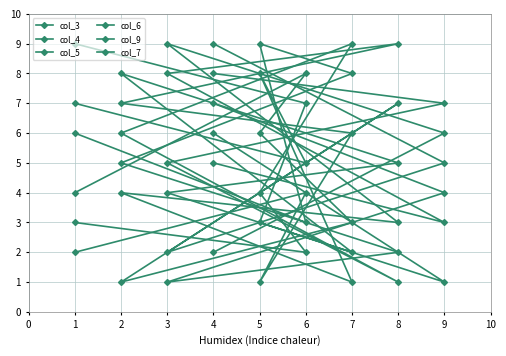

Read the col_6 value at 8.

2